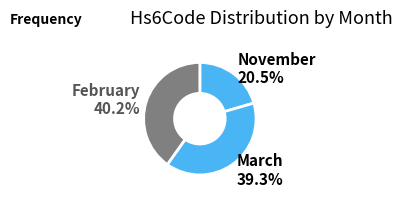

What portion of the pie excludes March?

60.7%